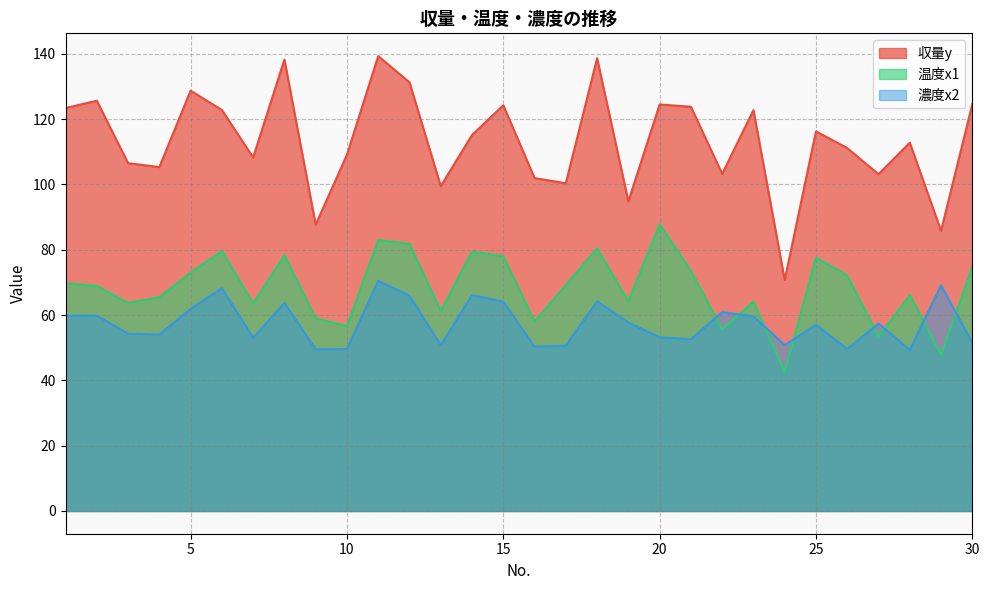

Rank the series by their maximum value, from highest to lowest.

収量y, 温度x1, 濃度x2